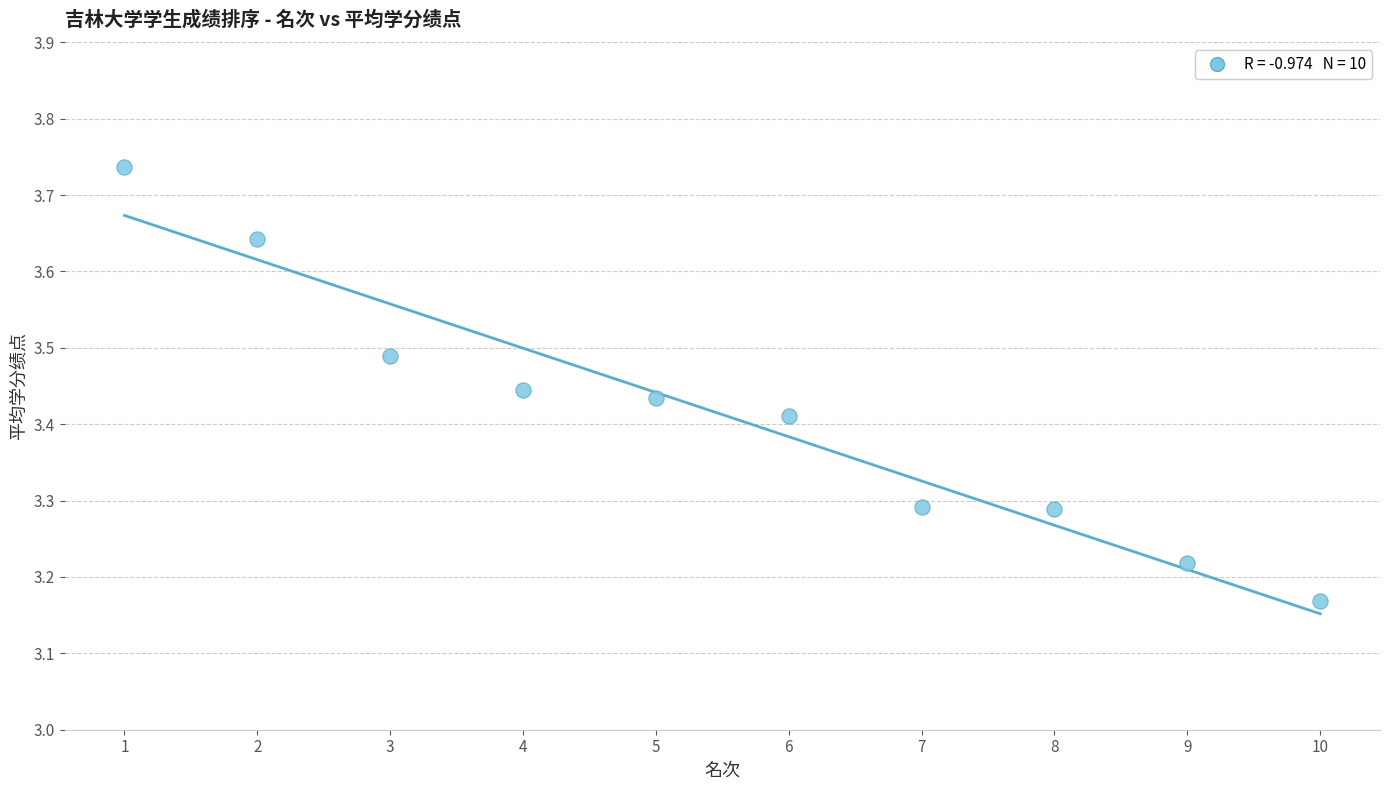

What is the range of X values (max minus min)?

9.0